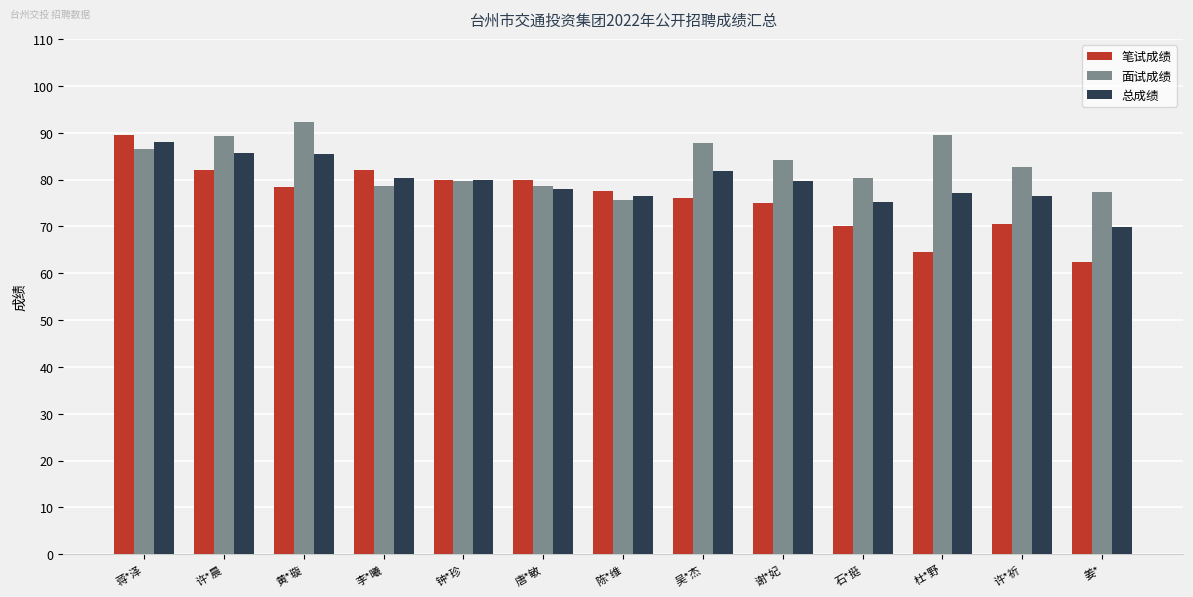

How many groups of bars are there?

13